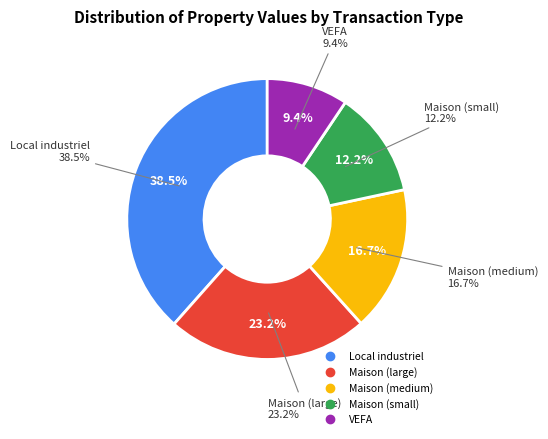

To the nearest percent, what is the difference between the largest and smallest slice percentages?

29%